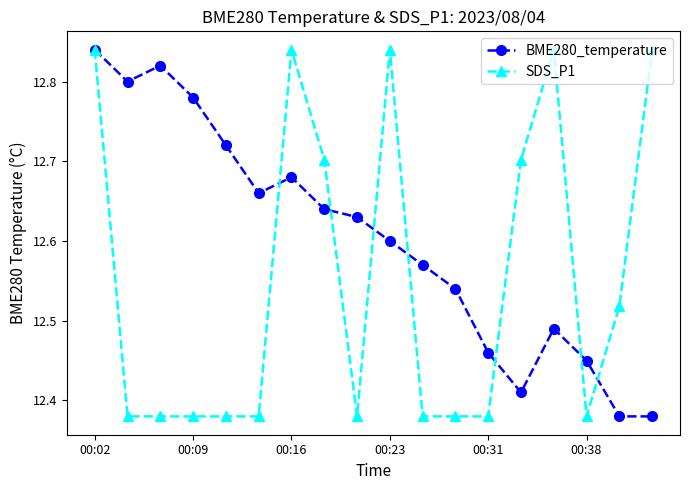

List the series in order of their overall mean, highest first.

BME280_temperature, SDS_P1